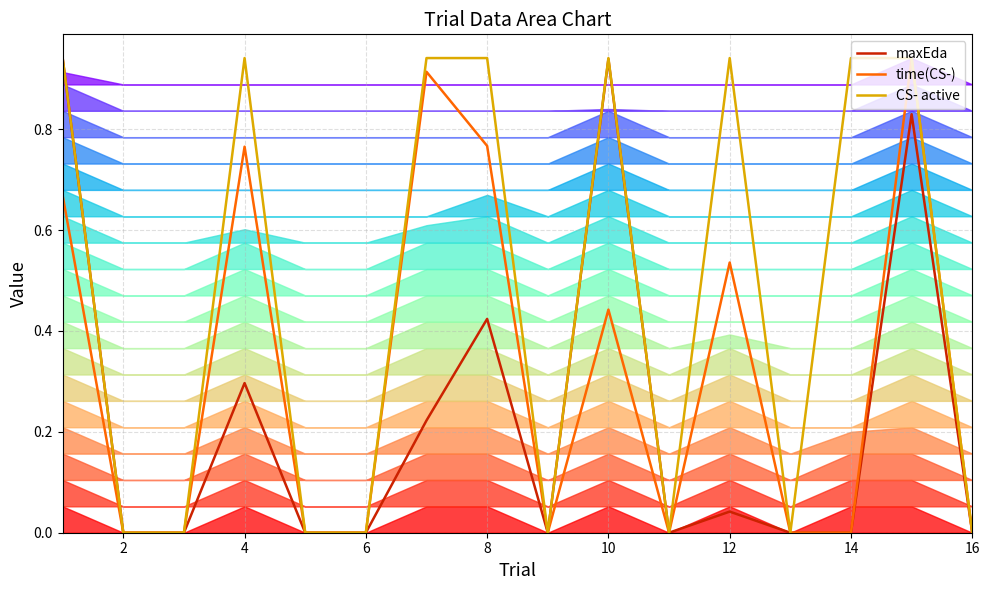

How many interior local peaks does the CS- active series have?

3